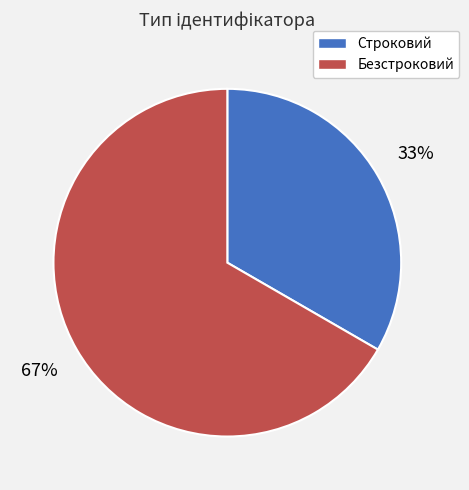

True or false: Безстроковий accounts for 67% of the total.

True